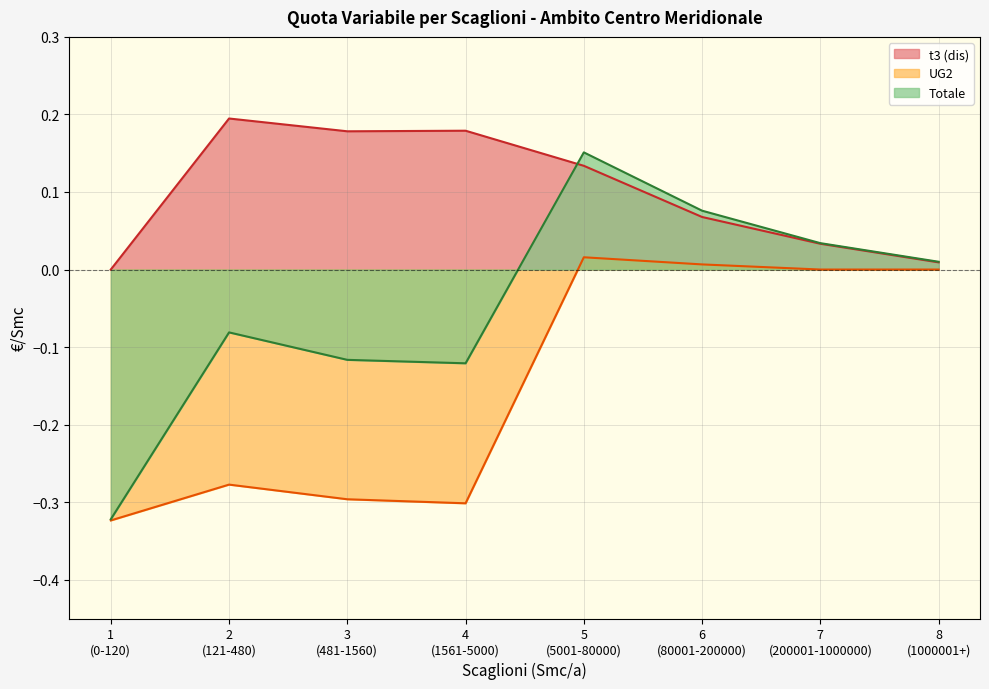

Where is Totale nearest to the value 0?

8
(1000001+)